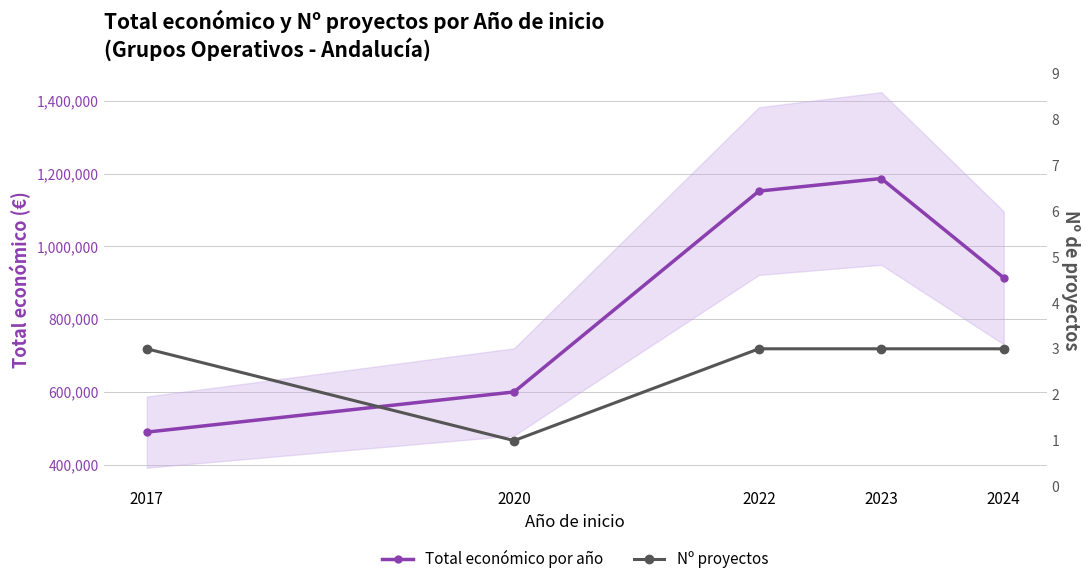

Count the number of data series in this chart.

2